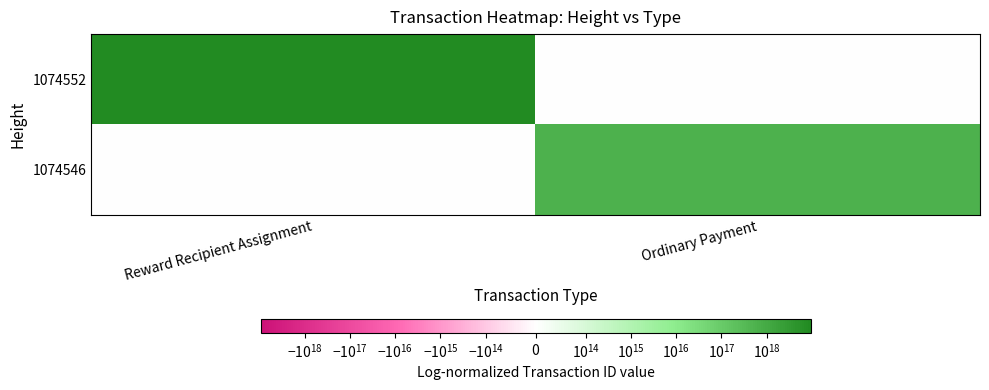

What is the maximum value shown in the chart?

9345419658907707392